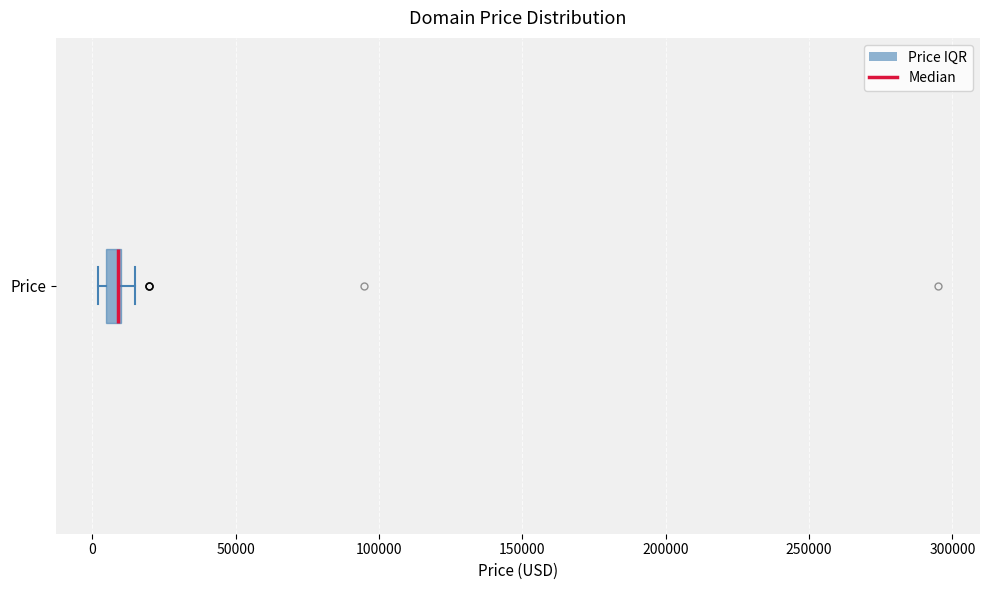

Where is the right edge of the box for Price on the x-axis? The values are not printed on the chart, so give them approximately, as read against the axis.

10000